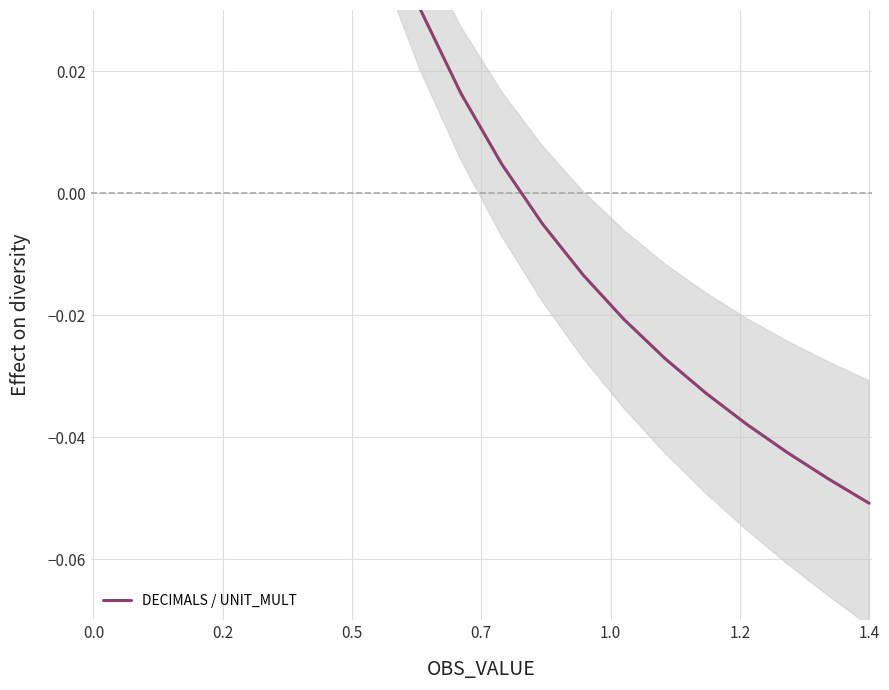

Reading left to right, what are all the values shown in this chart?

0.3	0.3	0.2	0.2	0.1	0.1	0.1	0.0	0.0	0.0	0.0	-0.0	-0.0	-0.0	-0.0	-0.0	-0.0	-0.0	-0.0	-0.1